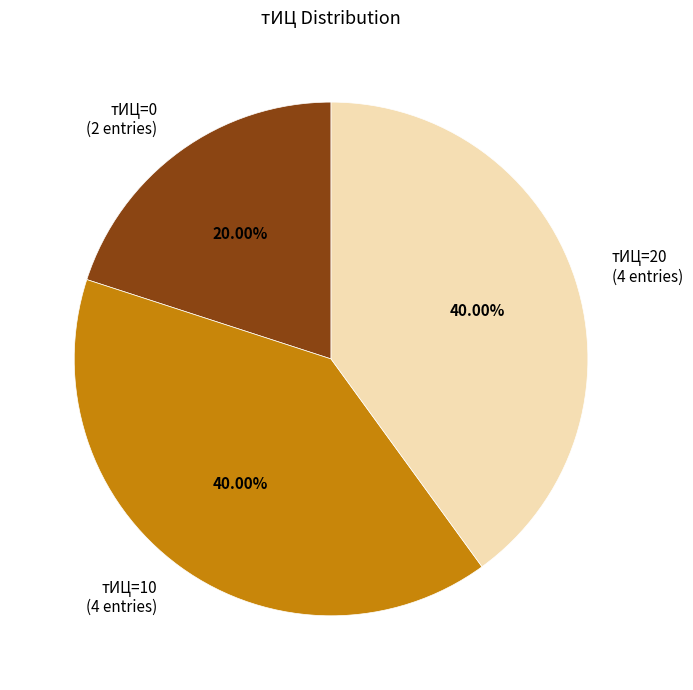

Is there any slice that represents more than half of the pie?

No